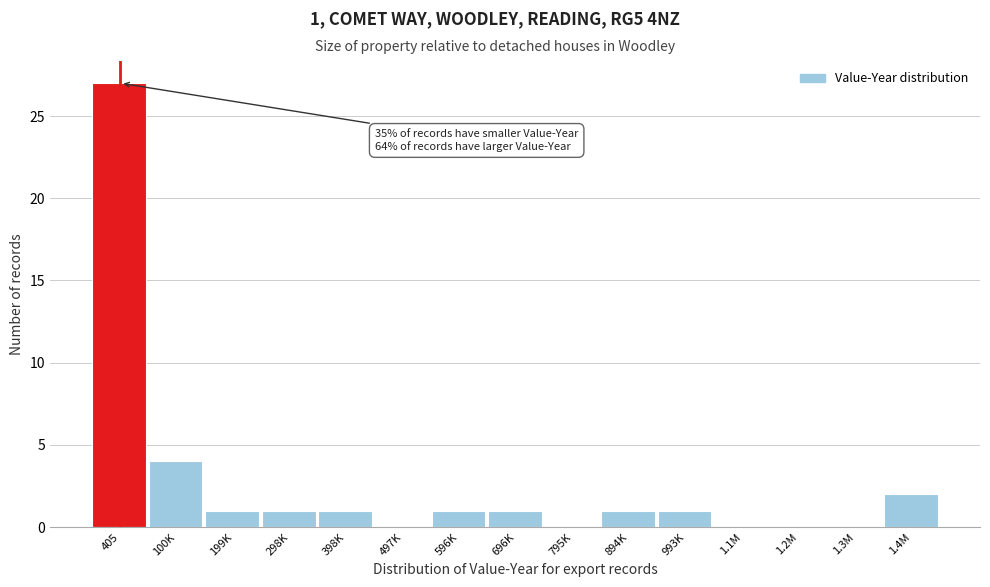

Reading right to left, transcribe all the data shown in this chart.

1.4M=2	1.3M=0	1.2M=0	1.1M=0	993K=1	894K=1	795K=0	696K=1	596K=1	497K=0	398K=1	298K=1	199K=1	100K=4	405=27